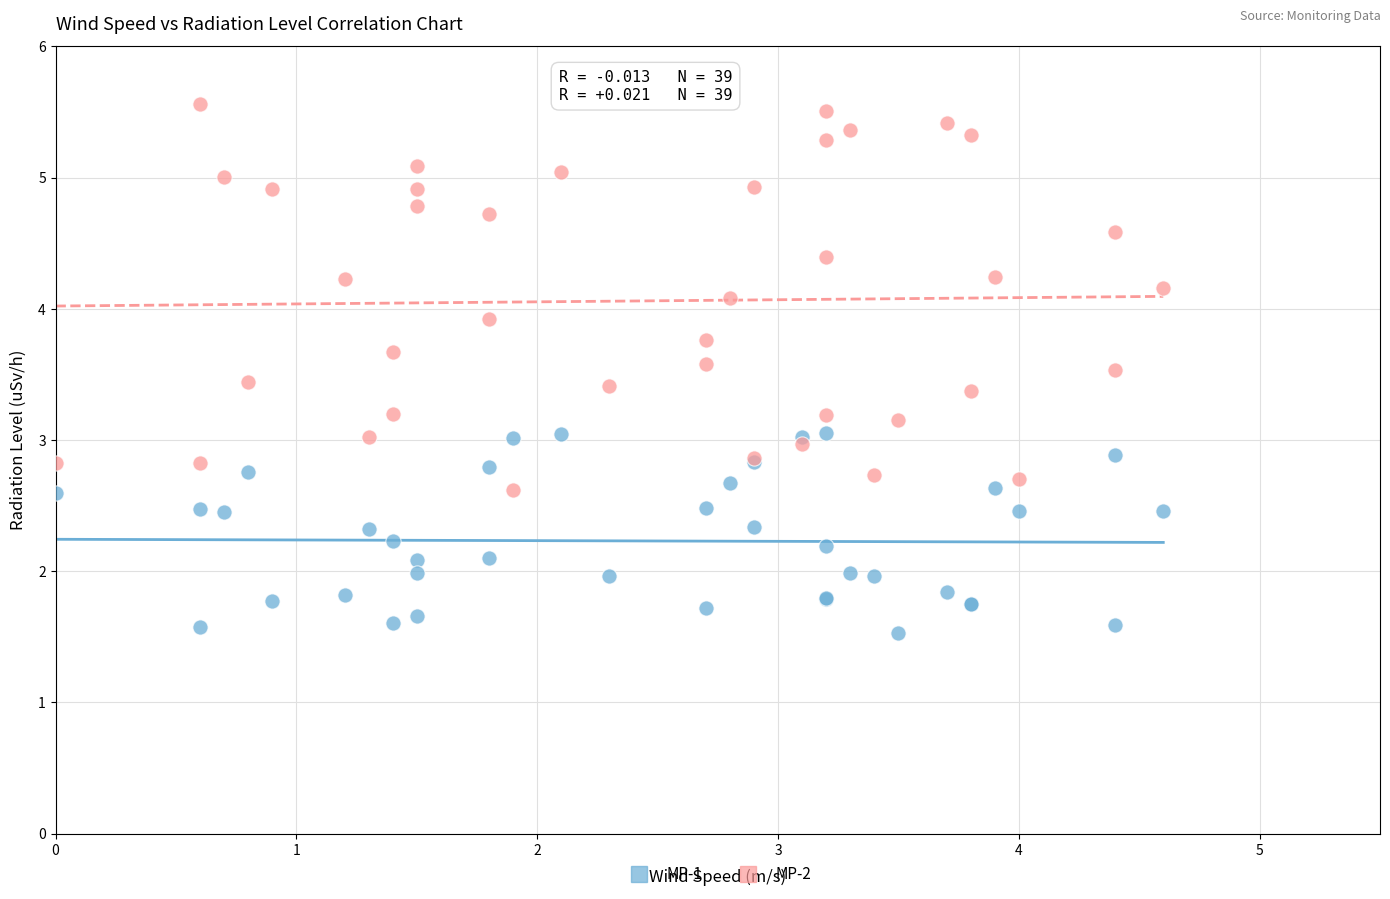

Which series has the largest Y range (max minus min)?

MP-2